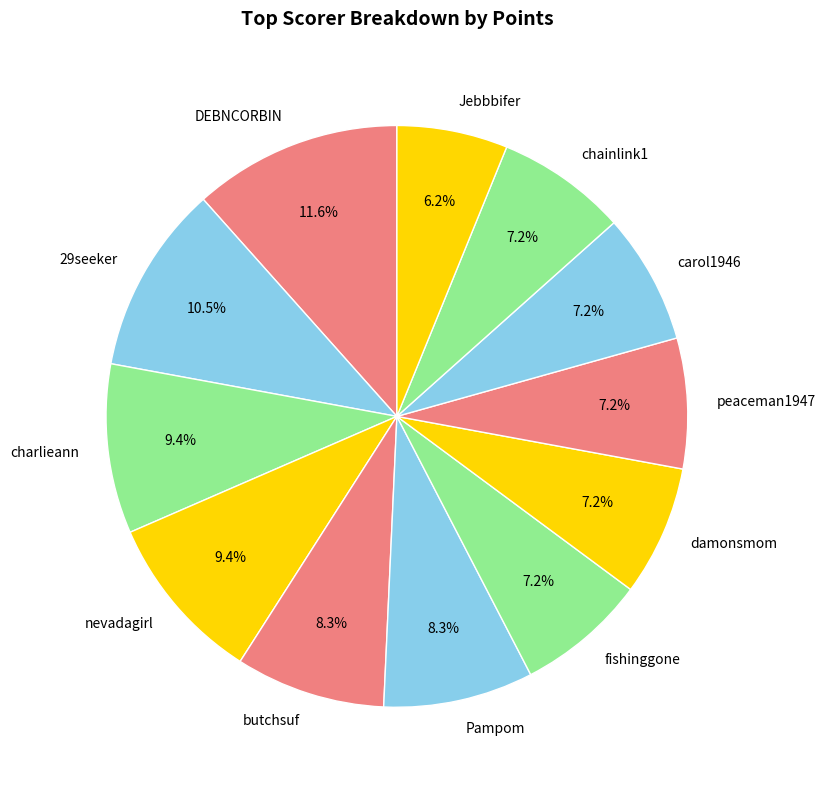

What percentage is the butchsuf slice, to the nearest percent?

8%